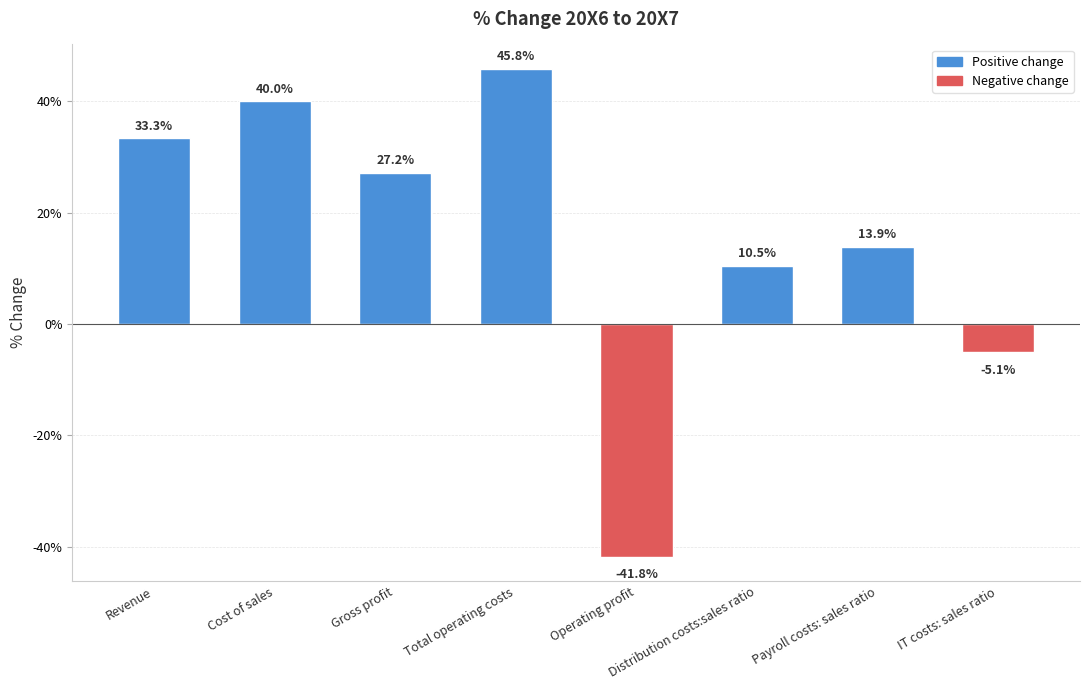

What is the sum of all values?

1.2